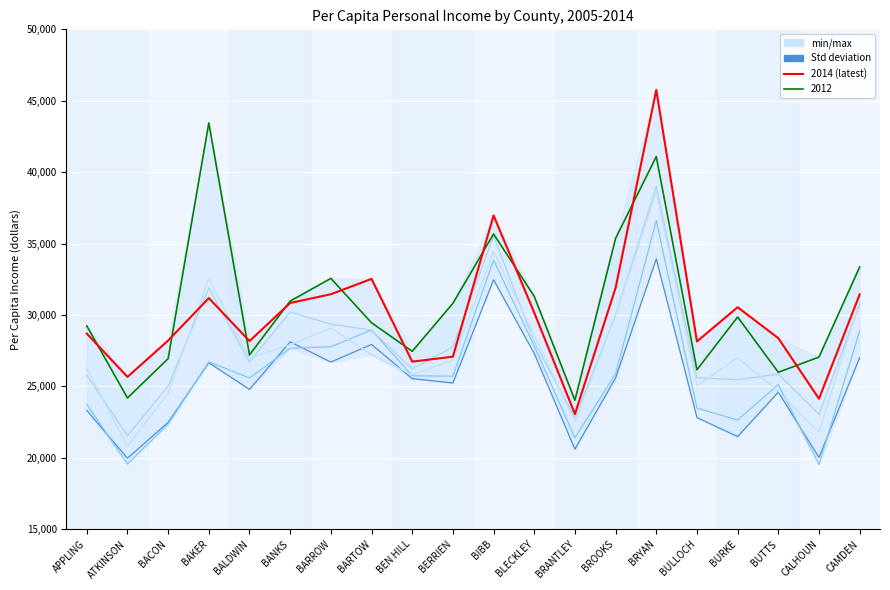

At which category does 2006 reach its first local valley?

ATKINSON